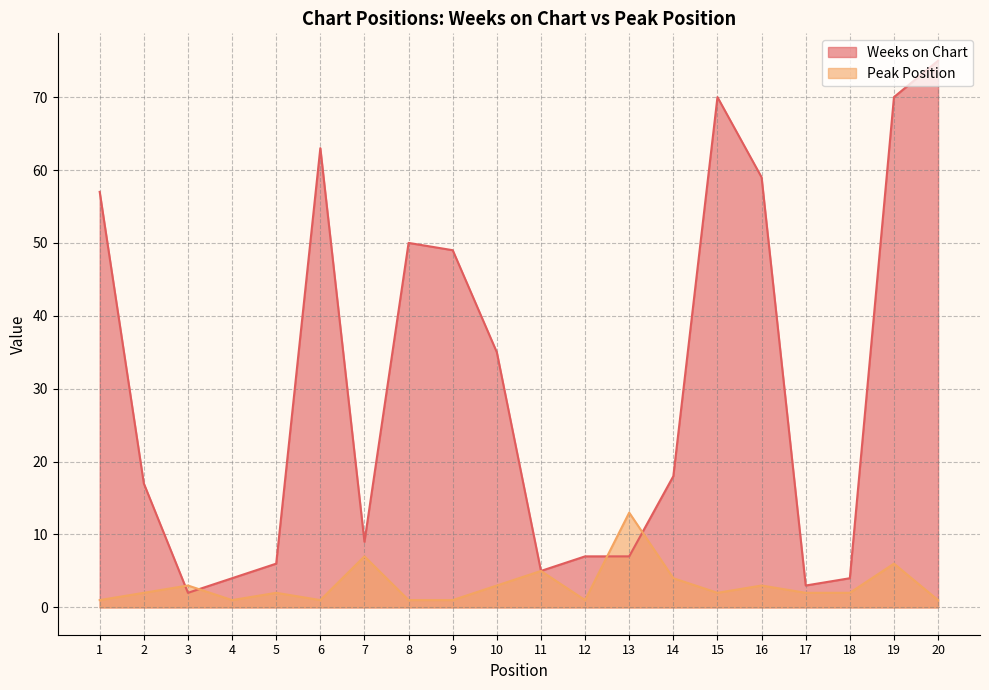

How many interior local peaks does the Peak Position series have?

7